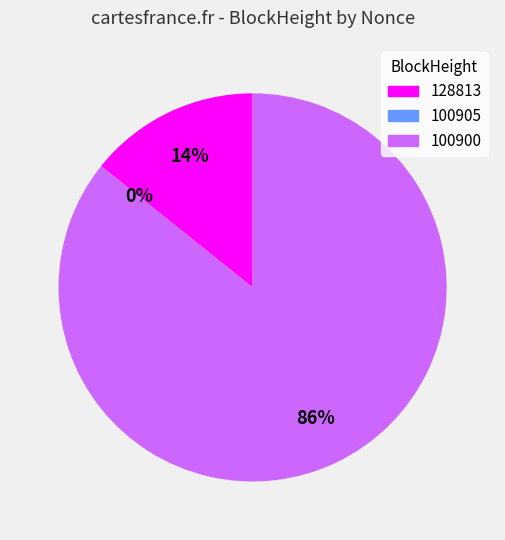

Which slice is the smallest?

100905